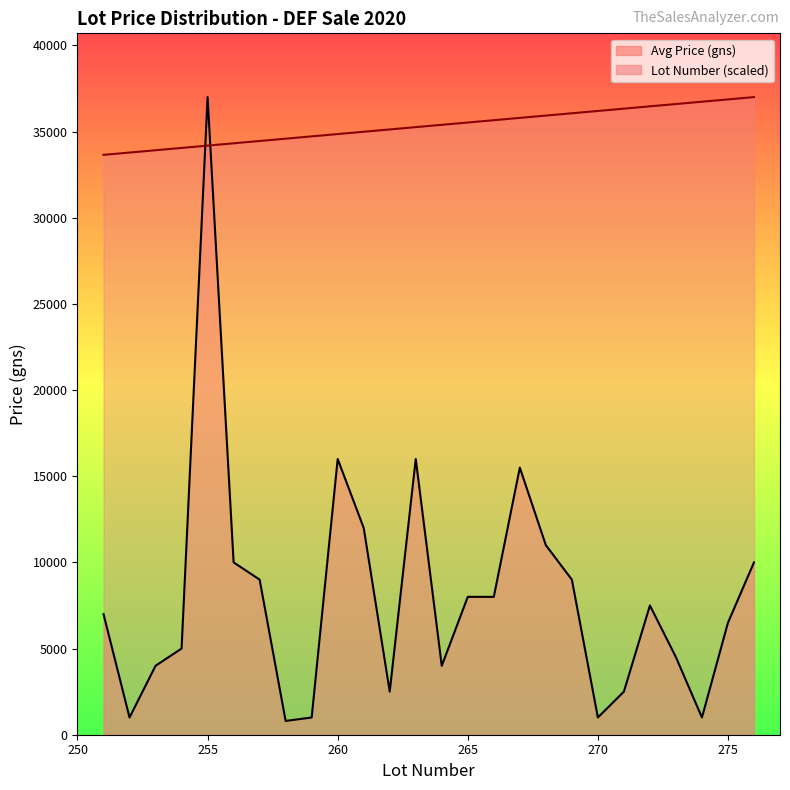

After their last crossing, which series has the higher values: Avg Price (gns) line or Lot Number (scaled) line?

Lot Number (scaled) line